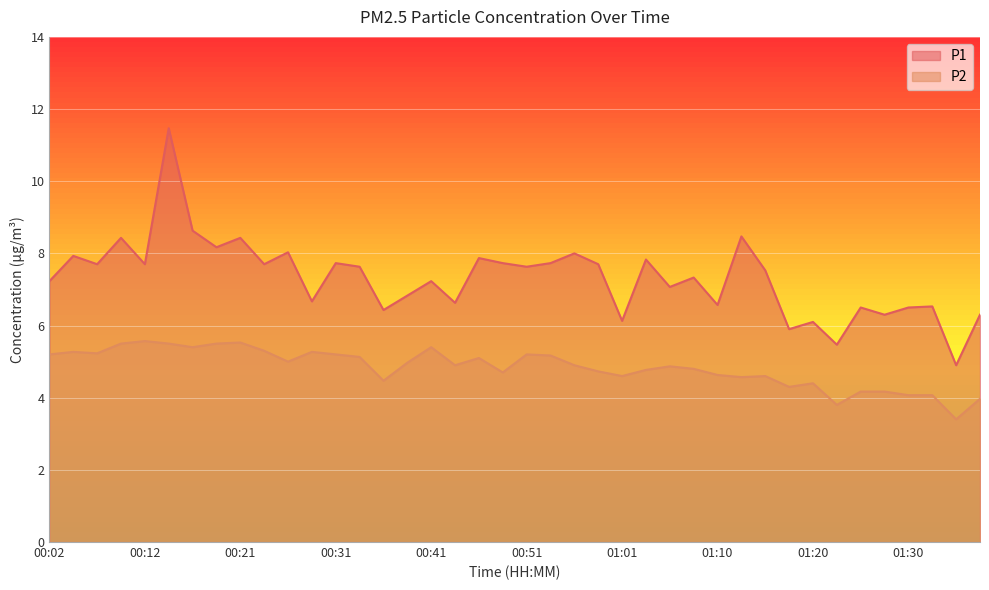

True or false: P2 has more than 0 interior local peaks.

True